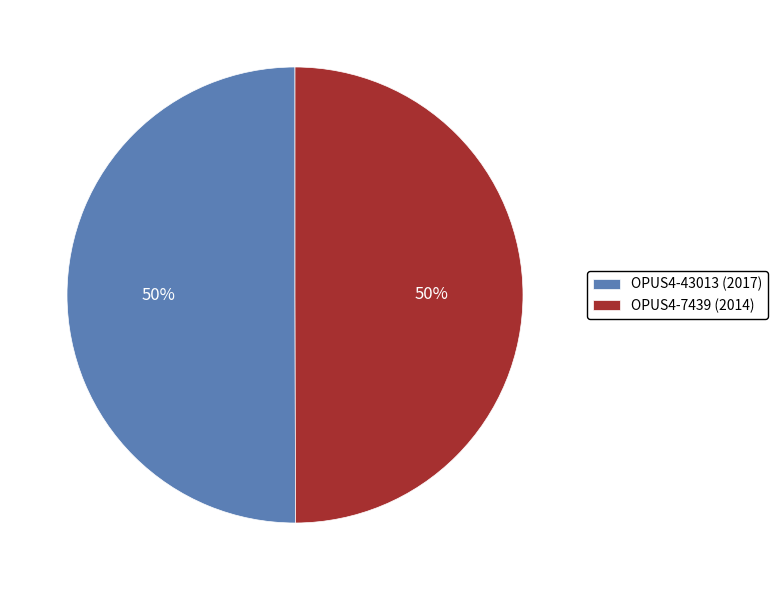

The OPUS4-7439 (2014) slice represents 57% of the pie. True or false?

False